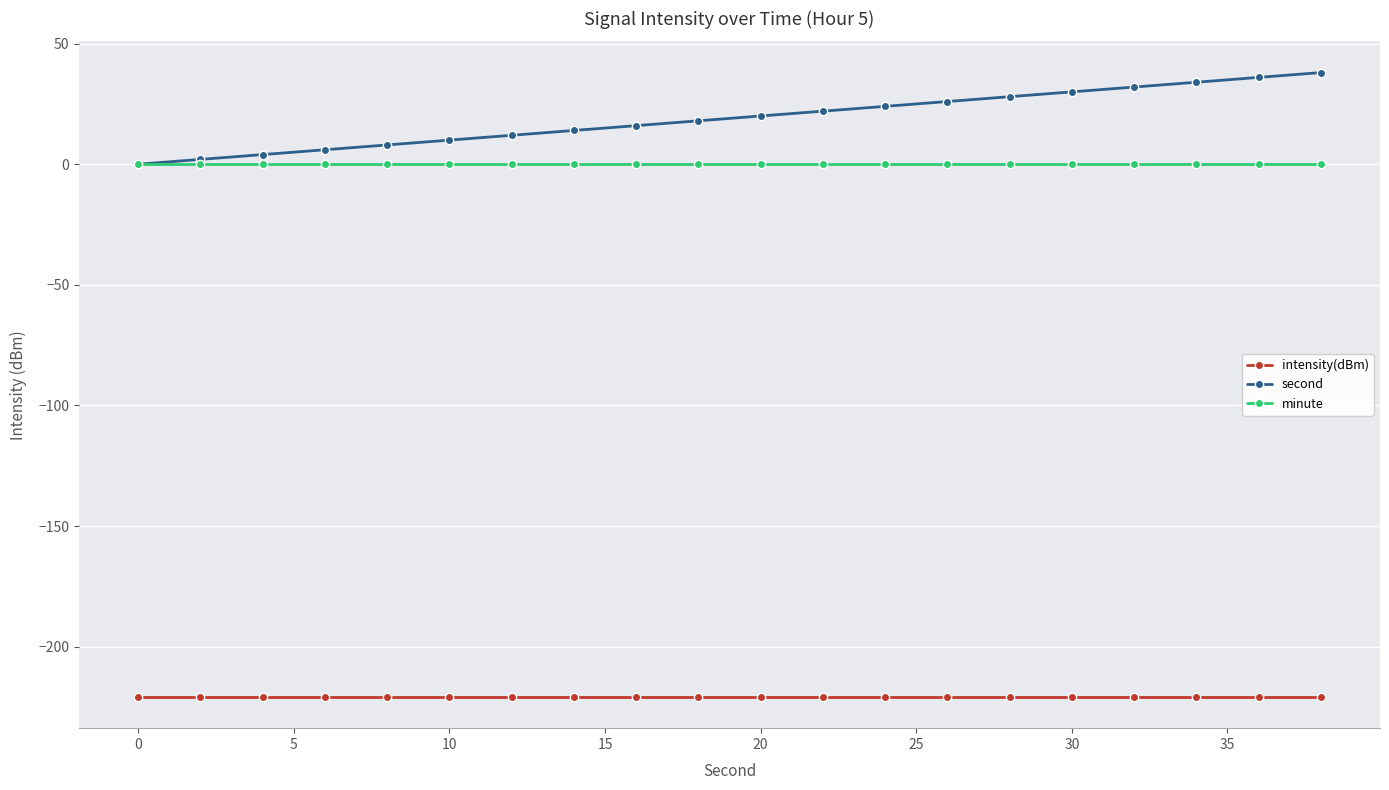

Count the number of categories in the chart.

20